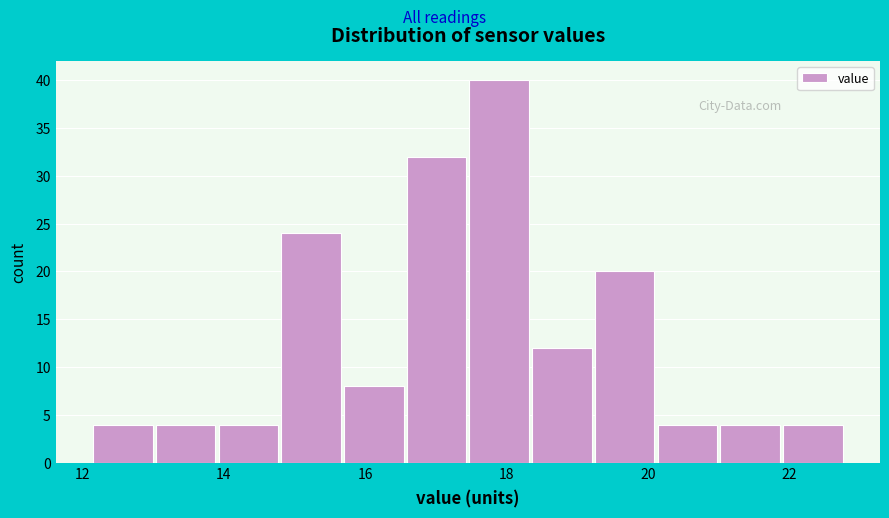

Reading left to right, transcribe this chart: for each bar, give the range it covers on the x-axis and its height. Neither the bar edges nor the heights are printed on the chart, so give them approximately, as read against the axes.

12.2 to 13.0: 4
13.0 to 14.0: 4
14.0 to 14.8: 4
14.8 to 15.8: 24
15.8 to 16.6: 8
16.6 to 17.4: 32
17.4 to 18.4: 40
18.4 to 19.2: 12
19.2 to 20.2: 20
20.2 to 21.0: 4
21.0 to 22.0: 4
22.0 to 22.8: 4